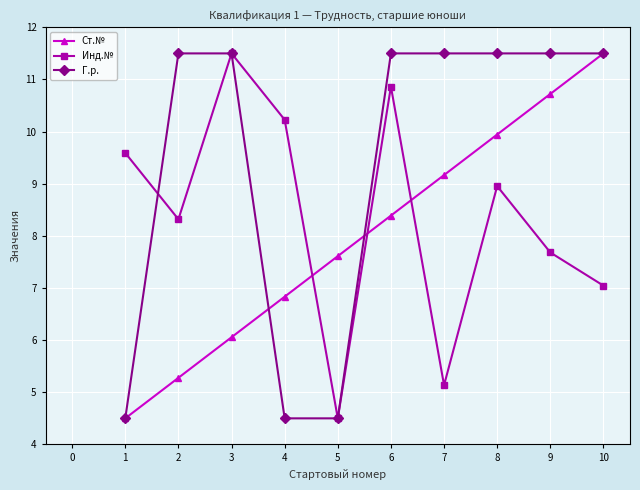

List the labels in order of Инд.№ value, smallest first.

5, 7, 10, 9, 2, 8, 1, 4, 6, 3